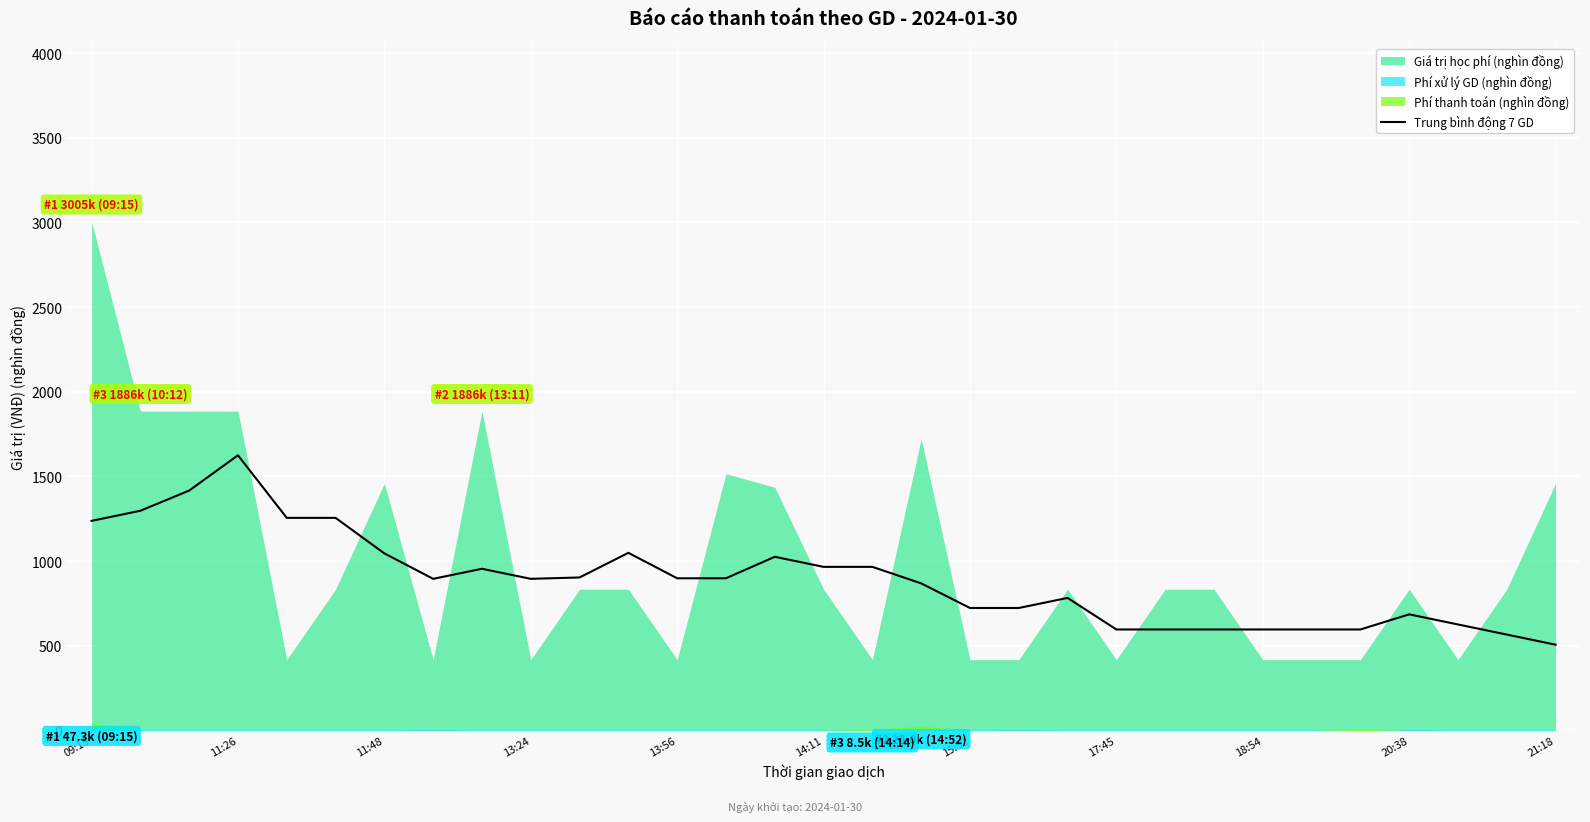

What is the minimum value for Trung bình động 7 GD?

506.4